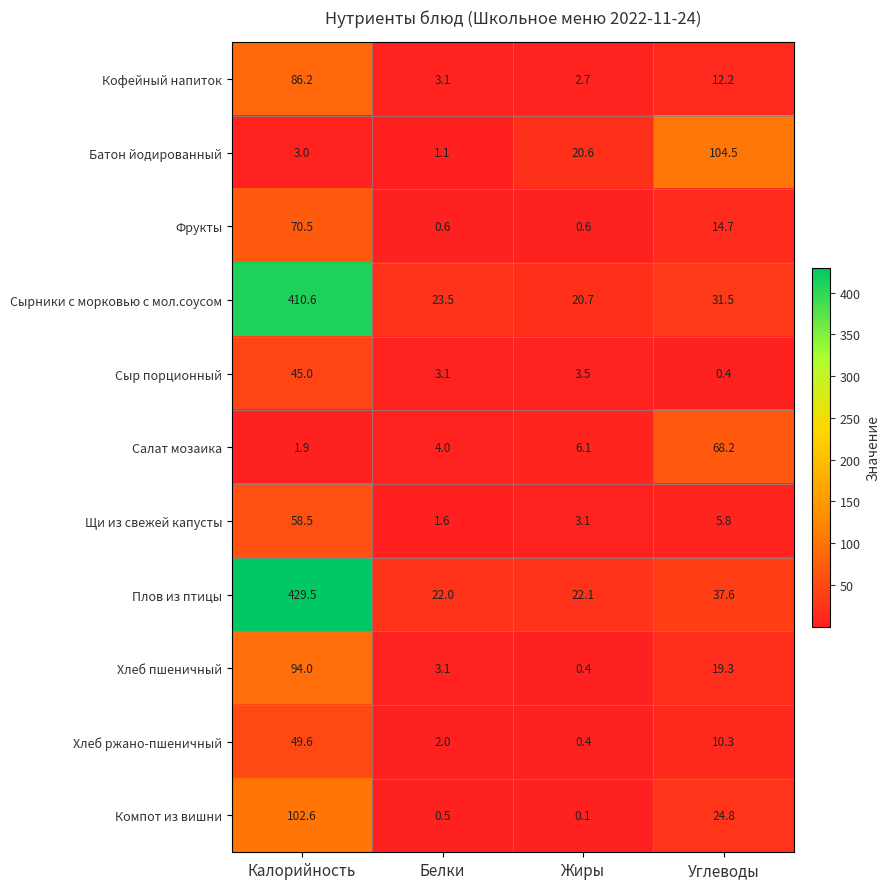

At how many categories does at least one series exceed 115?

1